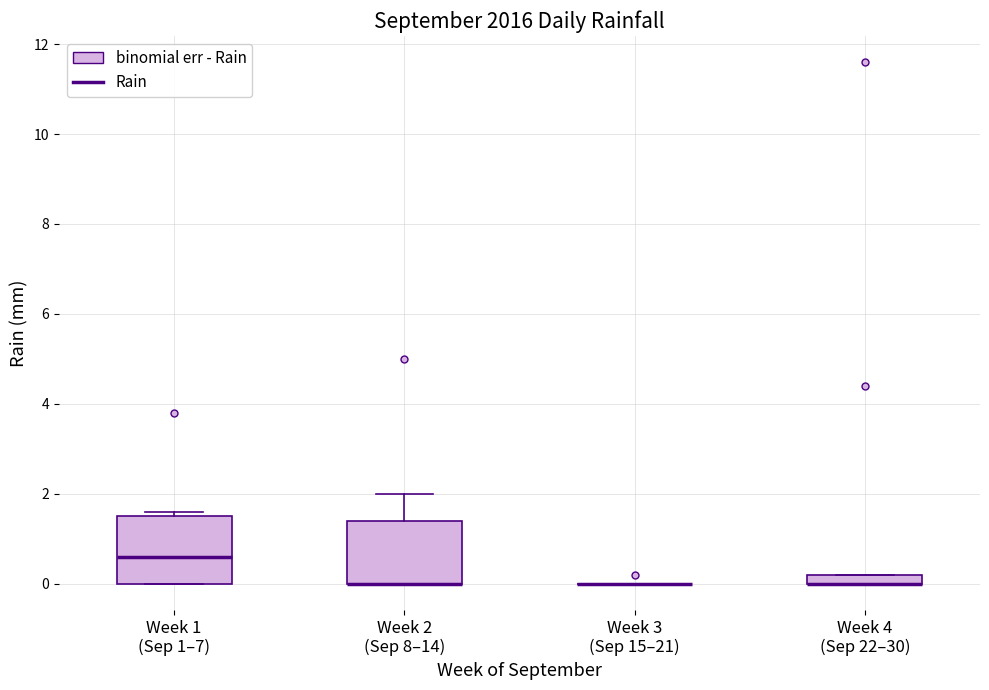

Where does the median line of the box for Week 1 (Sep 1–7) sit on the y-axis? The values are not printed on the chart, so give them approximately, as read against the axis.

0.6